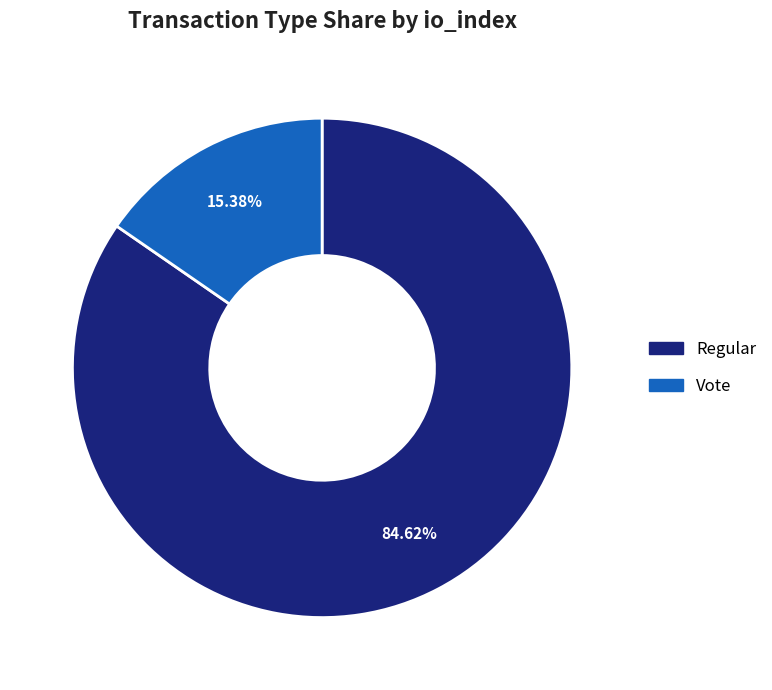

What percentage is NOT represented by Regular?

15.4%